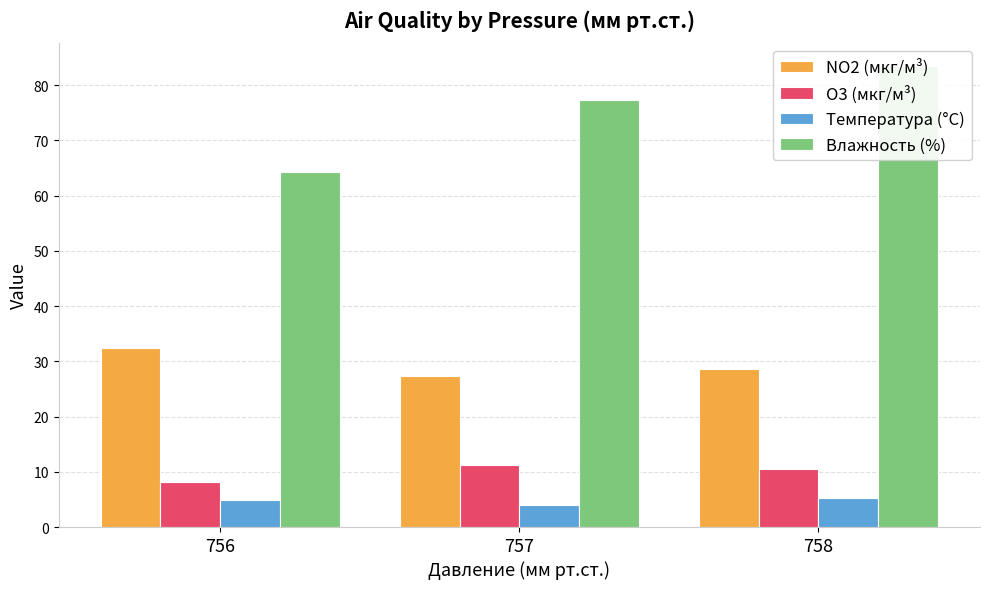

Is the value of Температура (°C) at 758 greater than the value of Влажность (%) at 756?

No